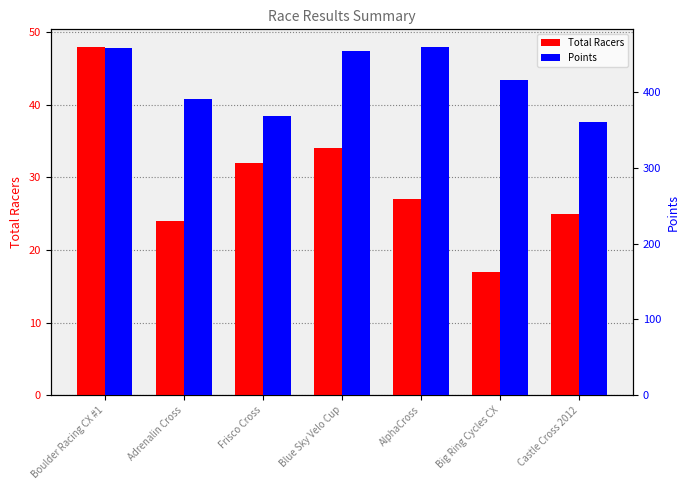

What is the difference between the maximum and minimum values in the Total Racers series?

31.0